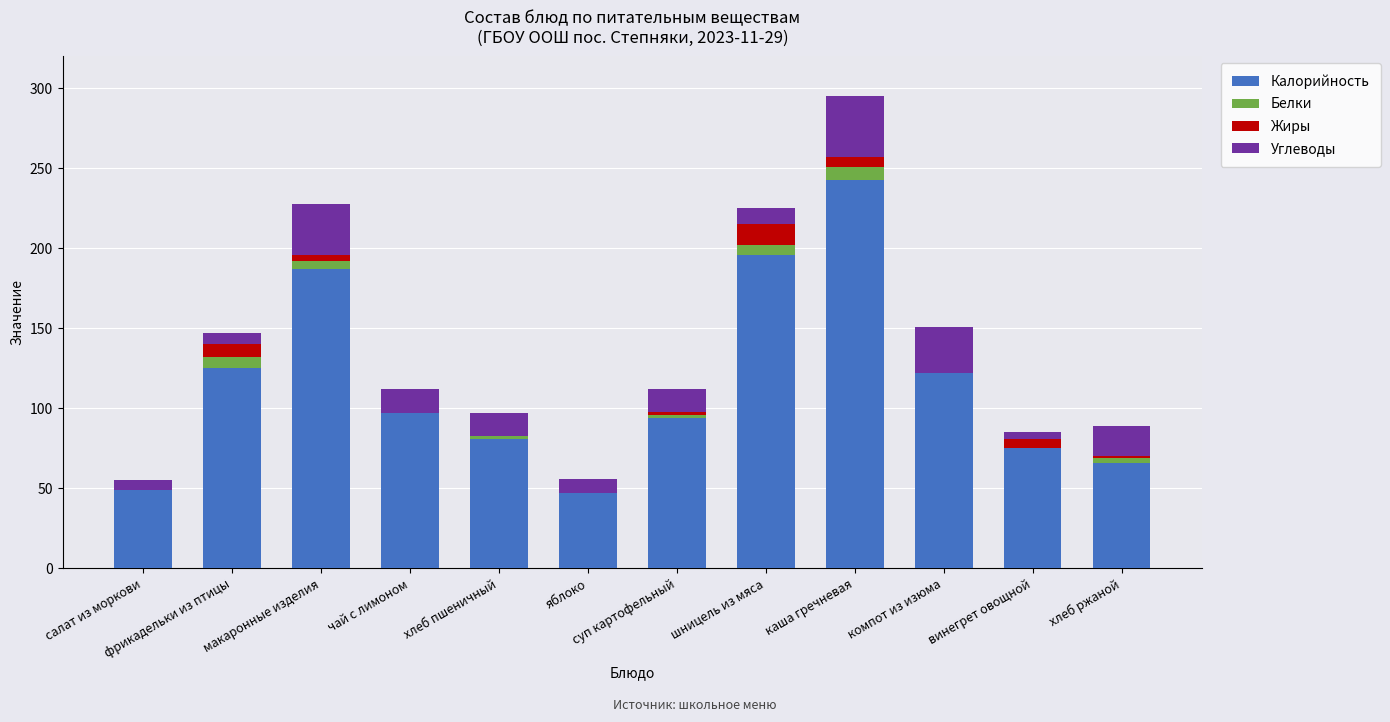

At which category is the sum across all series the highest?

каша гречневая